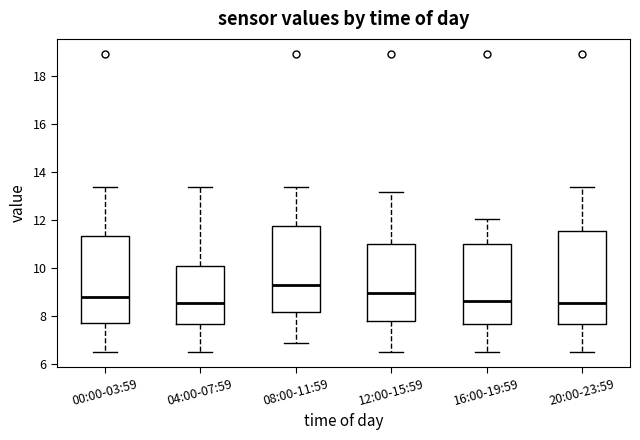

Comparing the boxes themselves (not the whiskers), which one is the tallest?

20:00-23:59